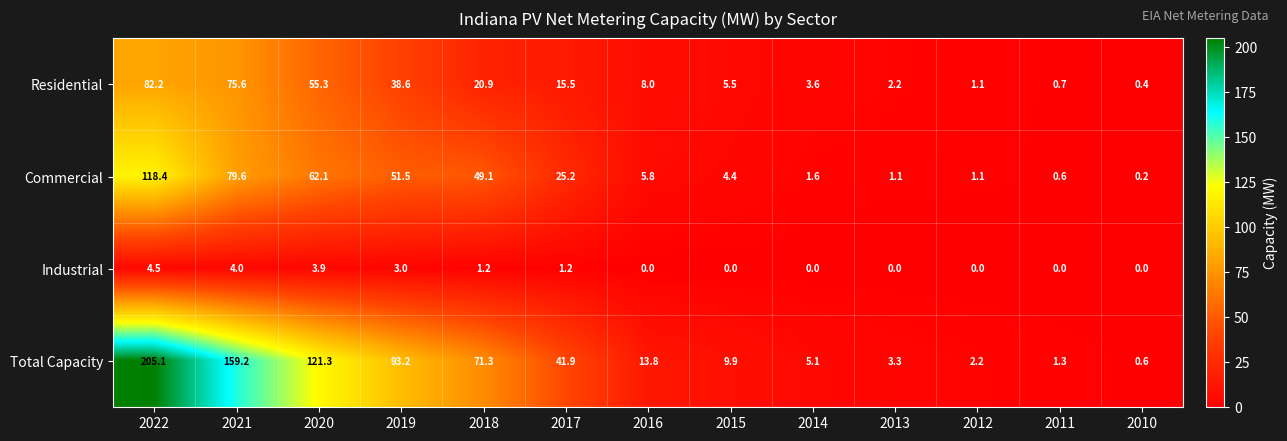

What is the spread (max minus min) of values at 2015?

9.9